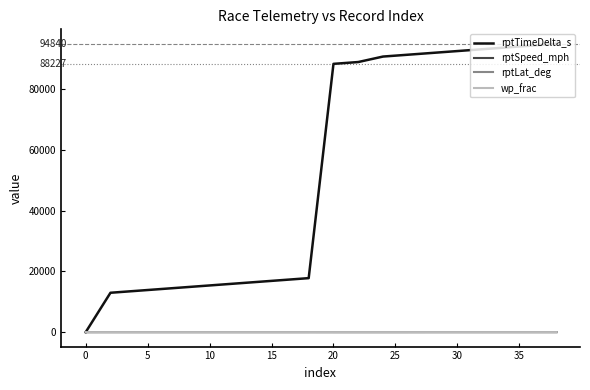

What is the maximum value shown in the chart?

94840.0